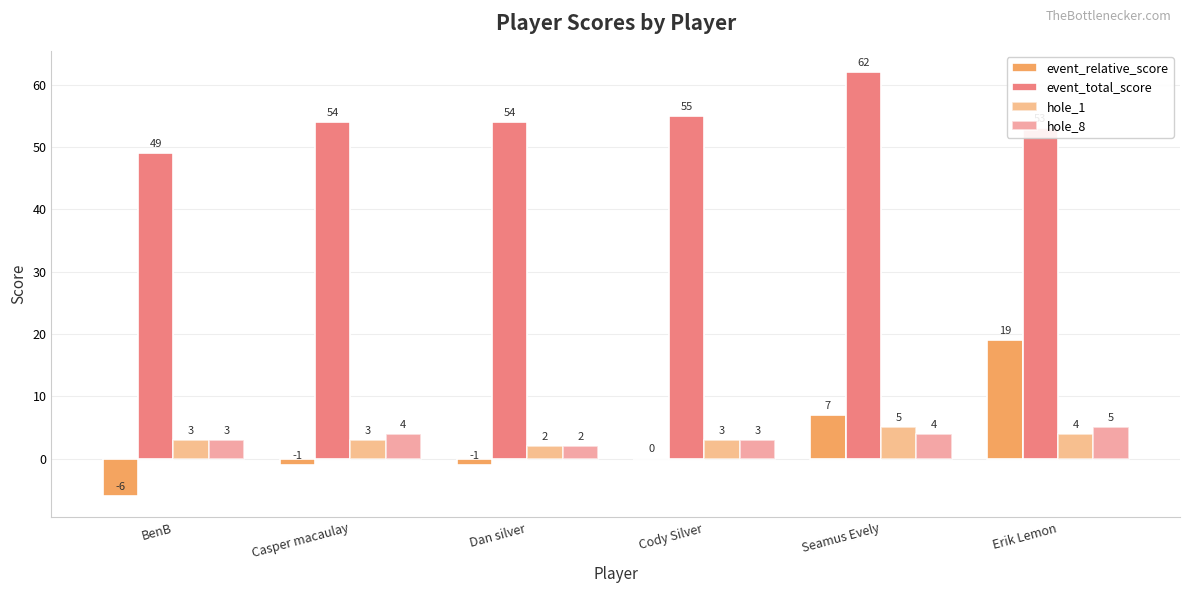

What value does the event_total_score series have at Cody Silver, to the nearest 10?

60